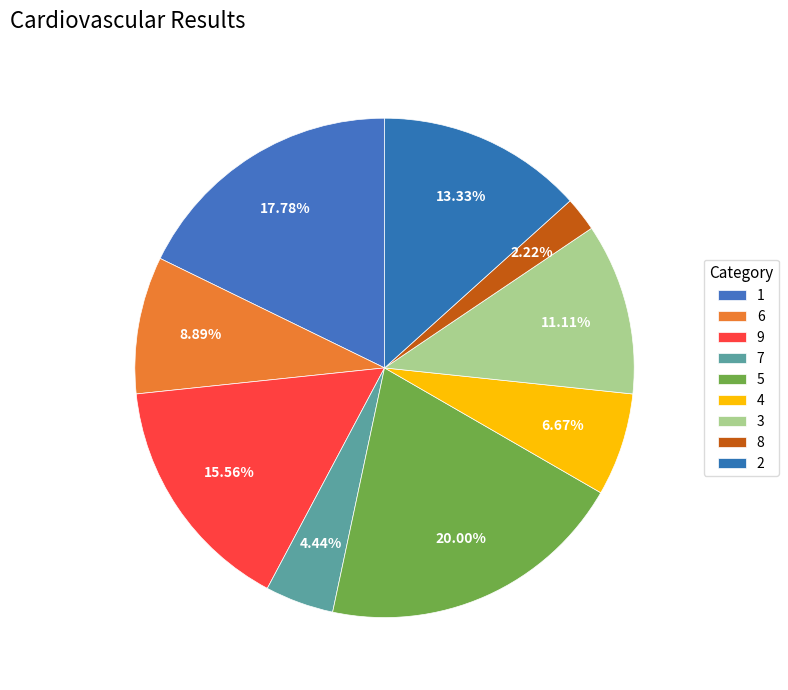

To the nearest percent, what percentage of the pie is 8?

2%